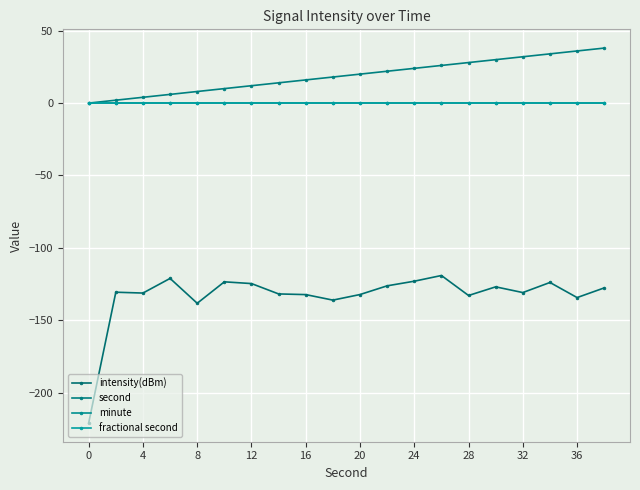

In intensity(dBm), how many points are lower than both neighbors (excluding endpoints)?

6